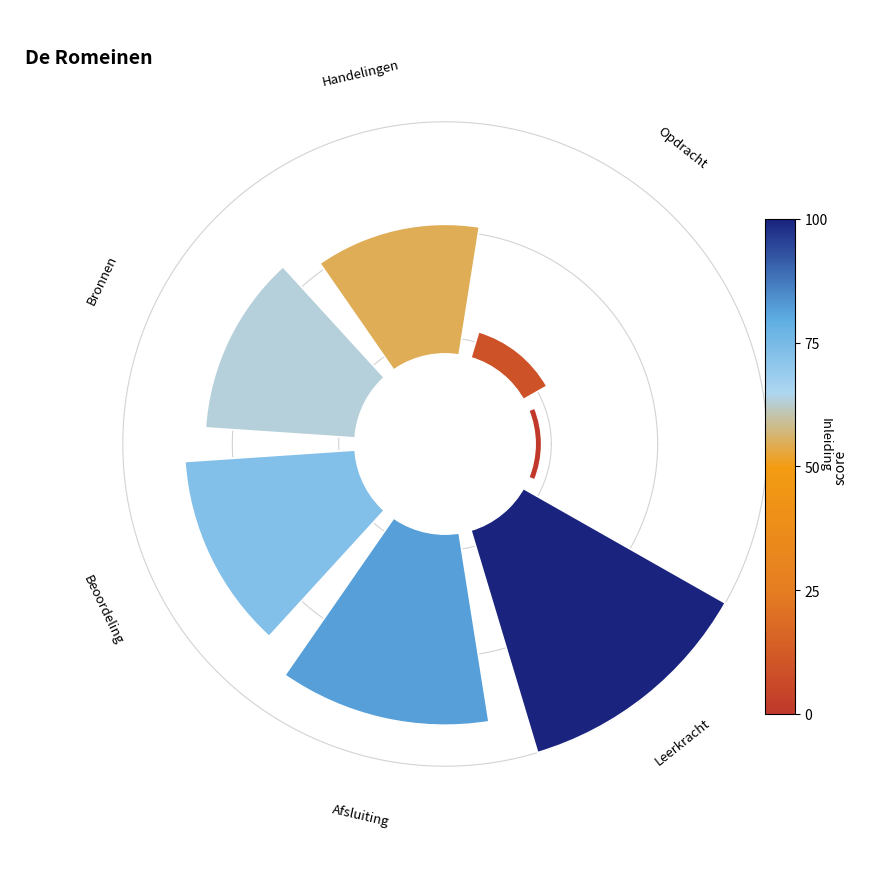

Are the bars horizontal?

No